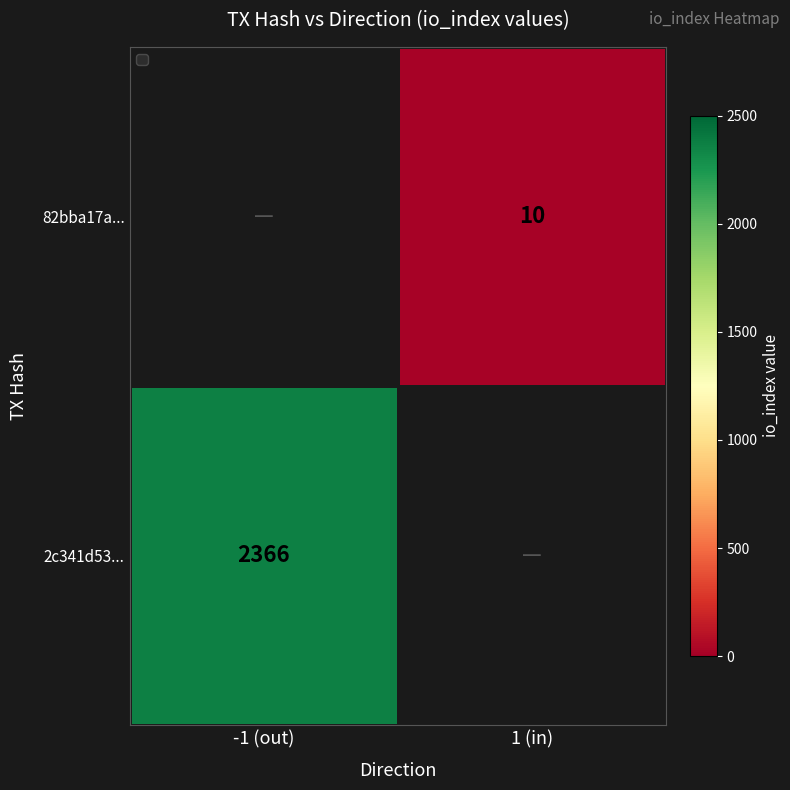

Is it true that 2c341d53... equals 2366 at -1 (out)?

True